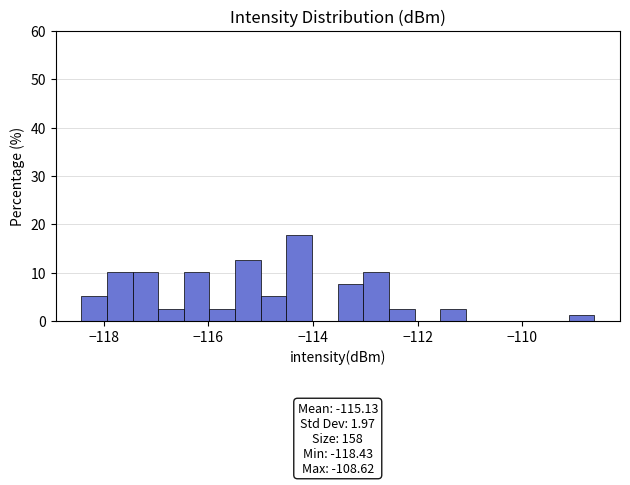

Read against the x-axis, roughly where is the centre of the tallest bar?

-114.2